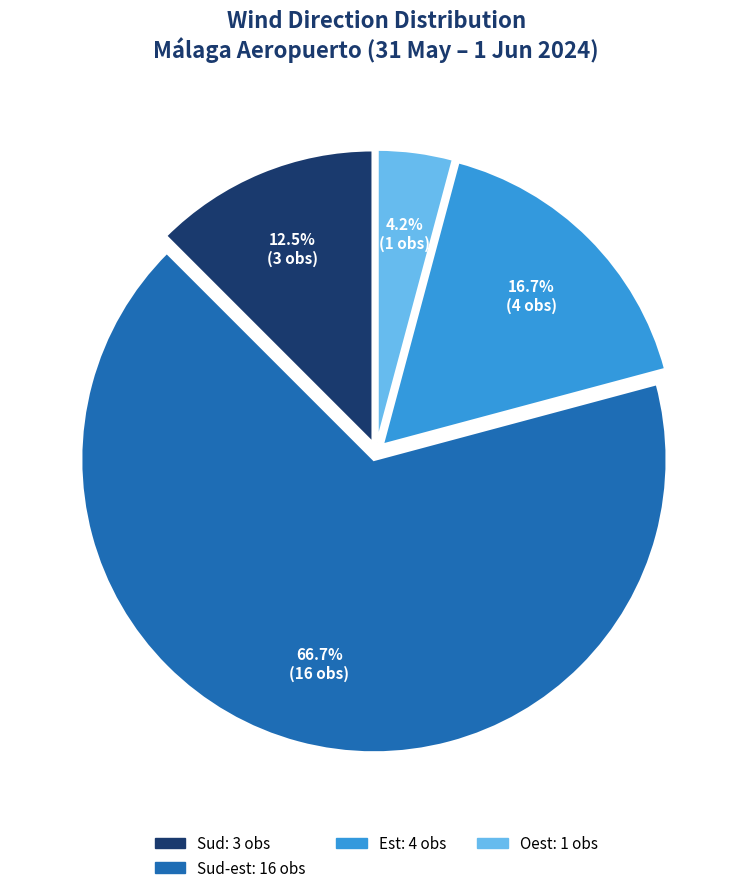

Is there any slice that represents more than half of the pie?

Yes